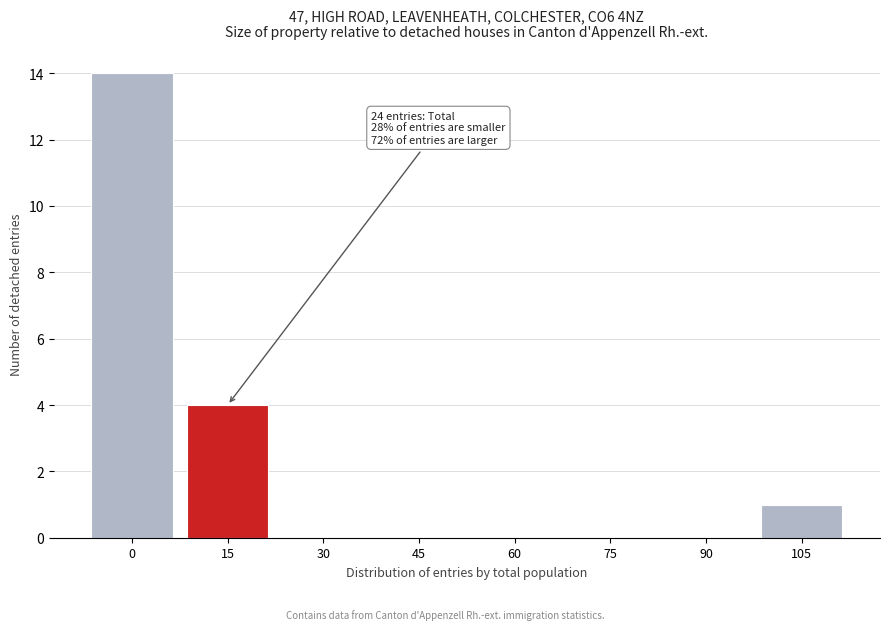

Reading left to right, transcribe all the data shown in this chart.

0=14	15=4	30=0	45=0	60=0	75=0	90=0	105=1